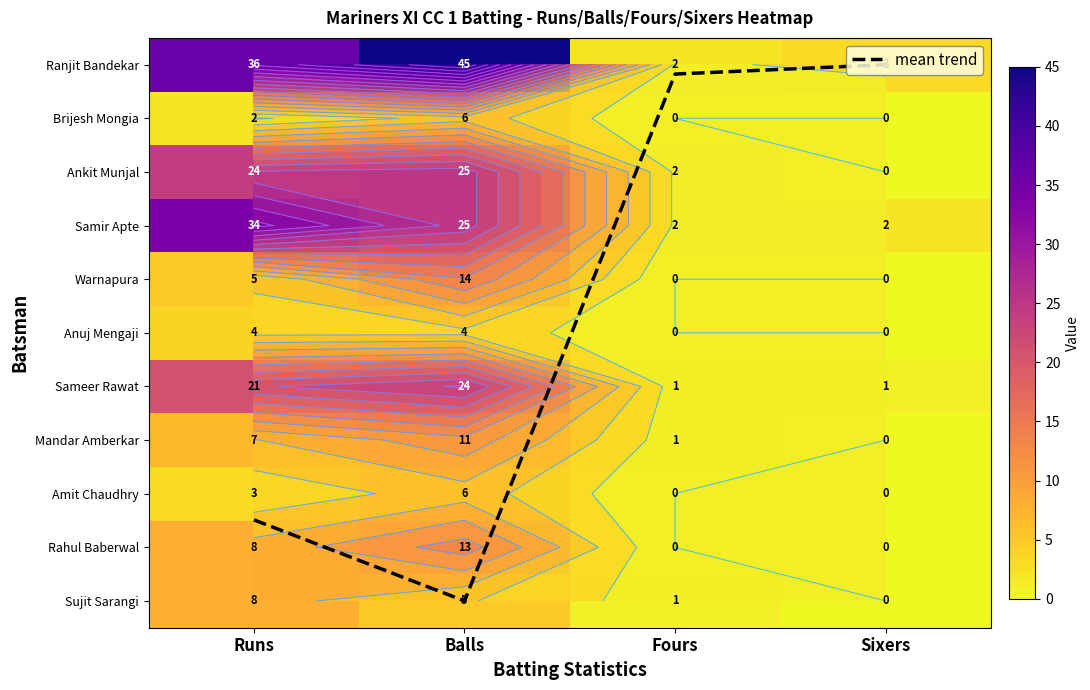

Count the number of categories in the chart.

4